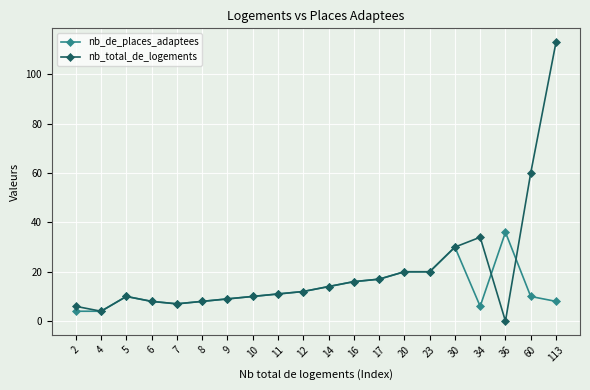

At which category is the sum across all series the highest?

113